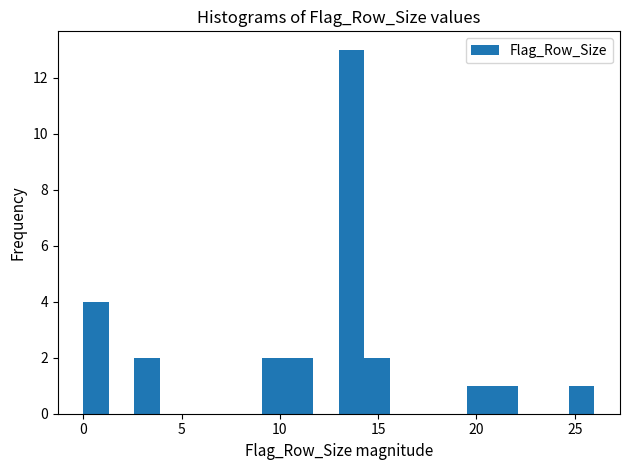

Read against the x-axis, roughly where is the centre of the tallest bar?

13.5